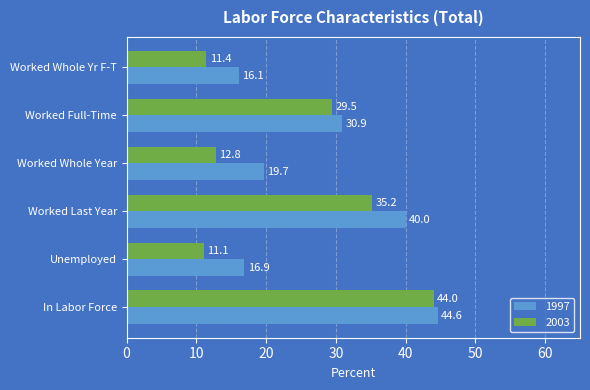

True or false: 1997 has a value of 53.1 at Worked Full-Time.

False